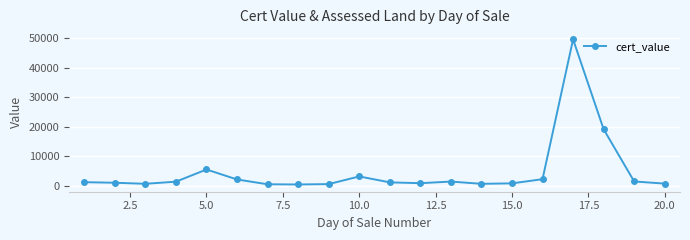

What is the smallest value displayed?

411.6